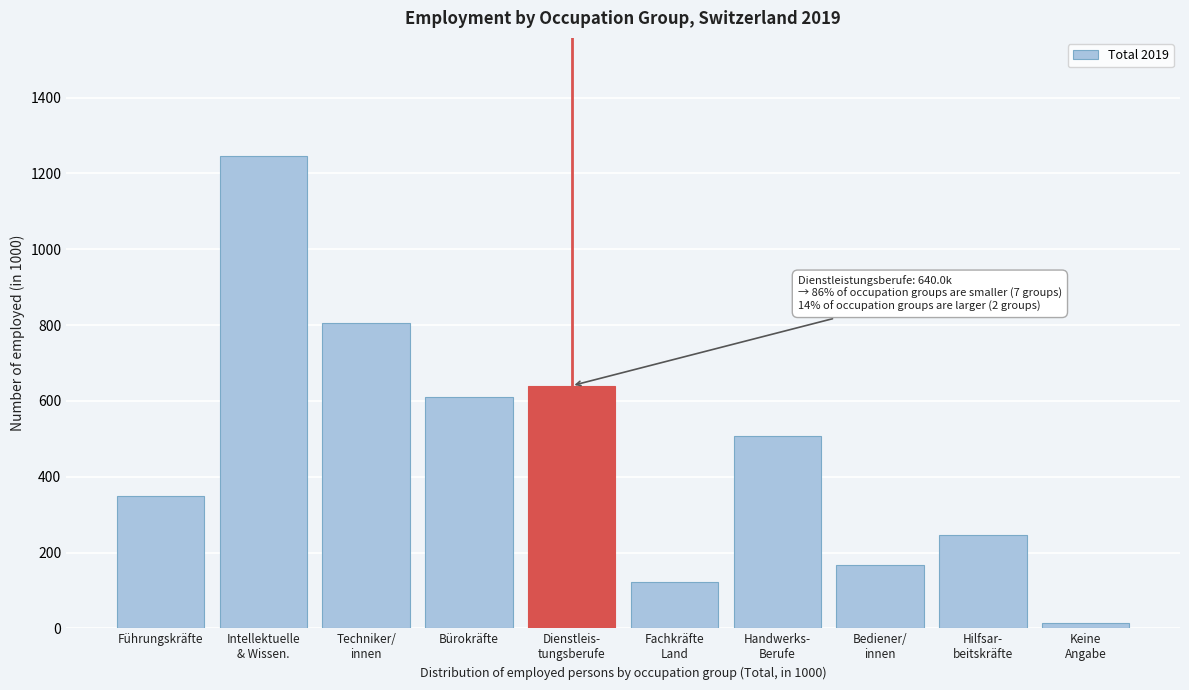

Reading right to left, extract all data points from this chart.

13.9	245.6	166.5	508.3	121.4	640.0	610.7	804.6	1246.1	348.7